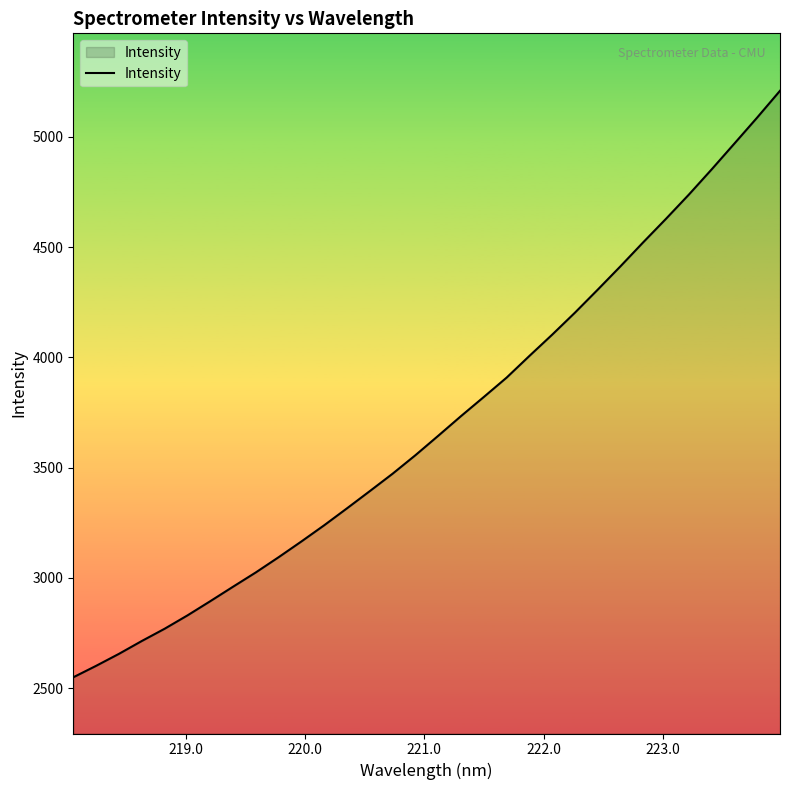

What is the greatest value displayed?

5209.3